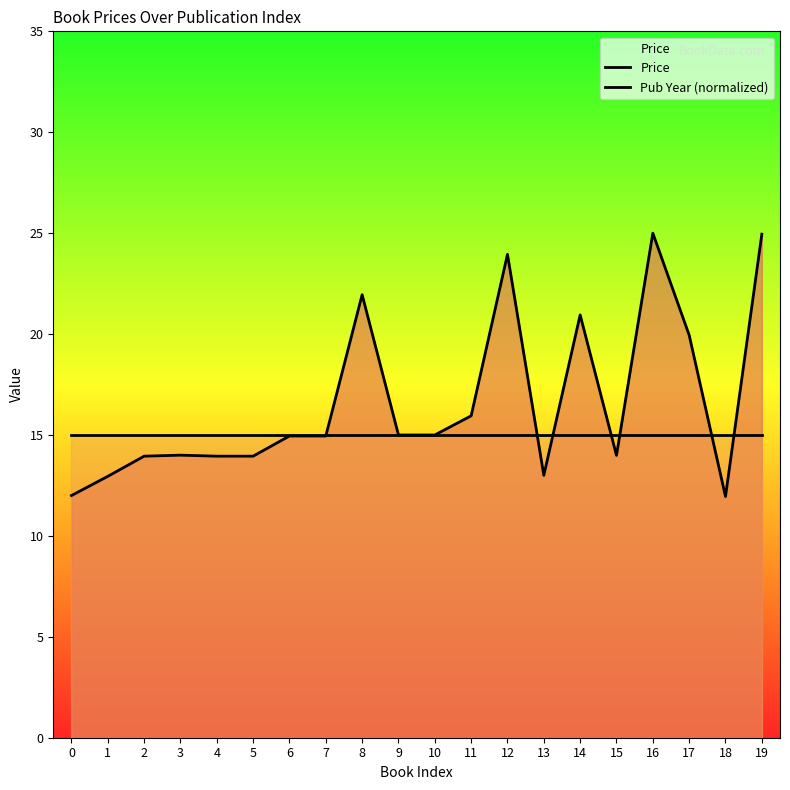

Count the number of data series in this chart.

2